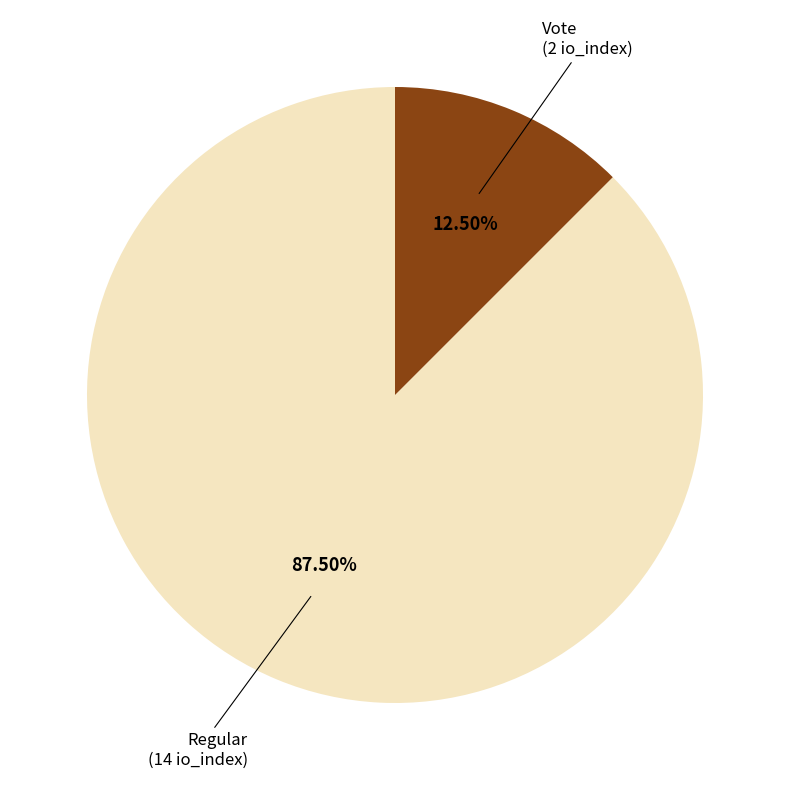

Is there a majority slice in this chart?

Yes